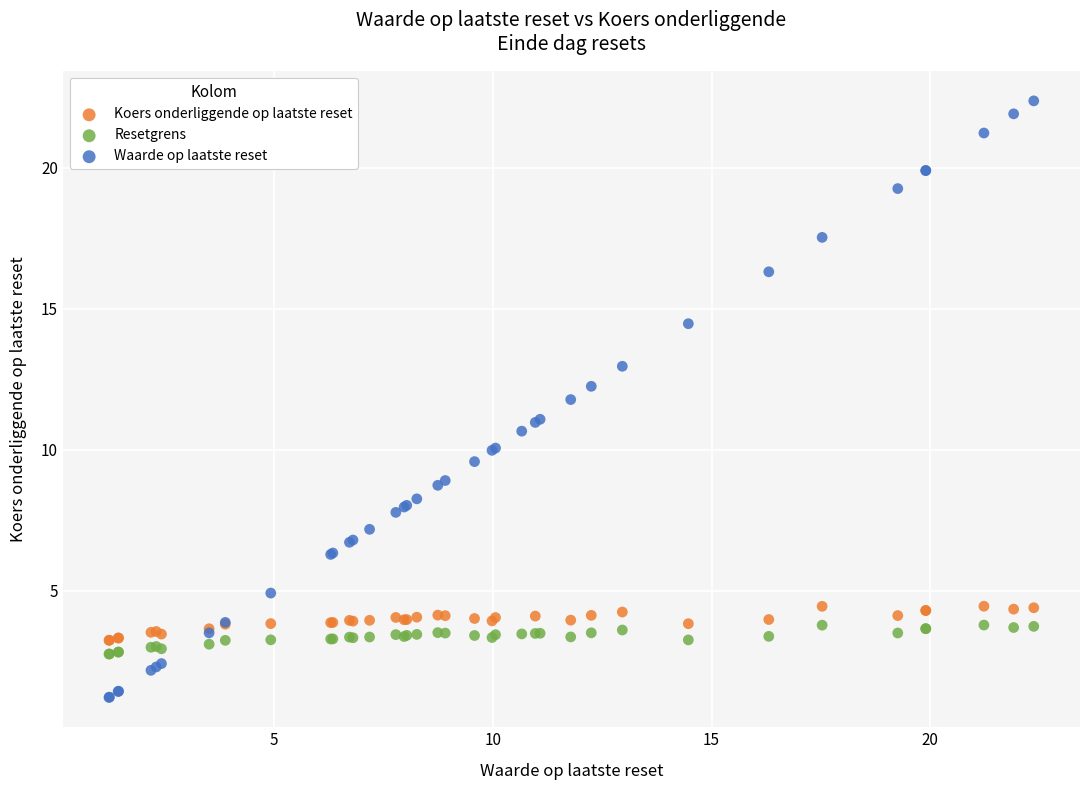

Which series contains the highest Y value?

Waarde op laatste reset